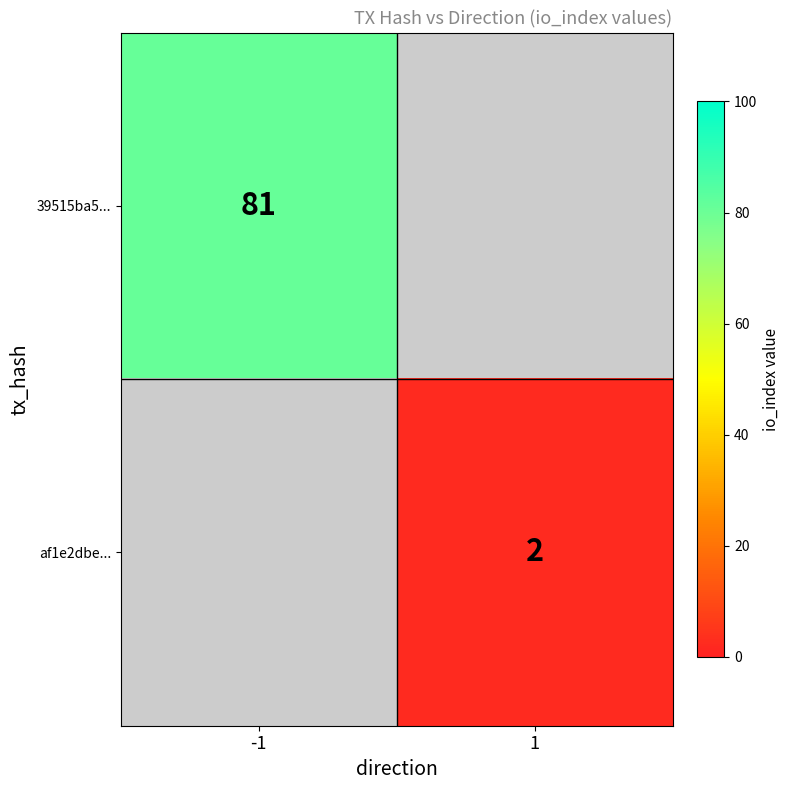

True or false: 39515ba5... has a value of 45.7 at -1.

False